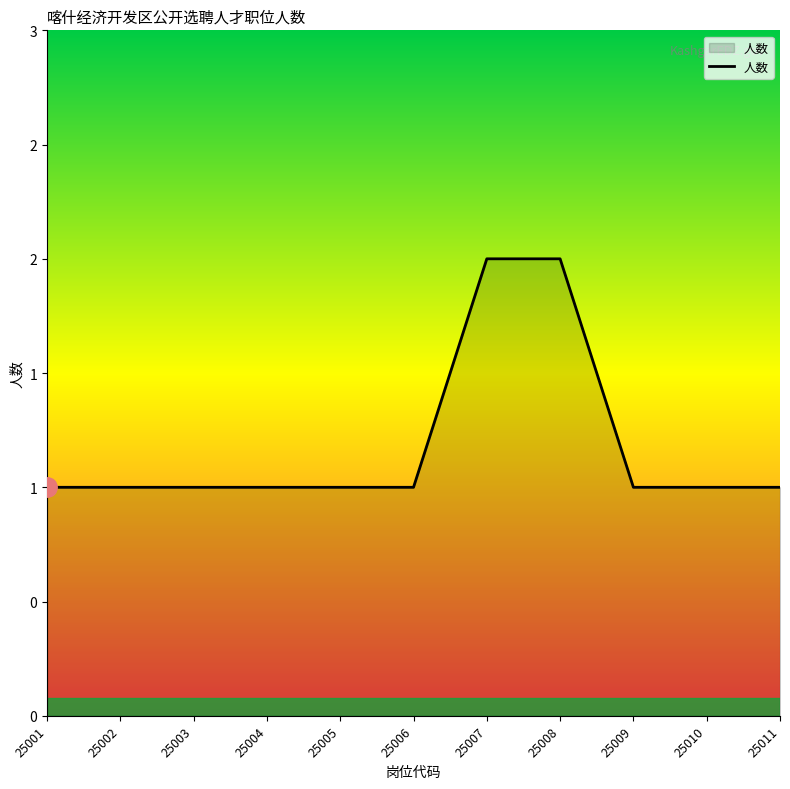

What is the sum of the values at 25001 and 25003?

2